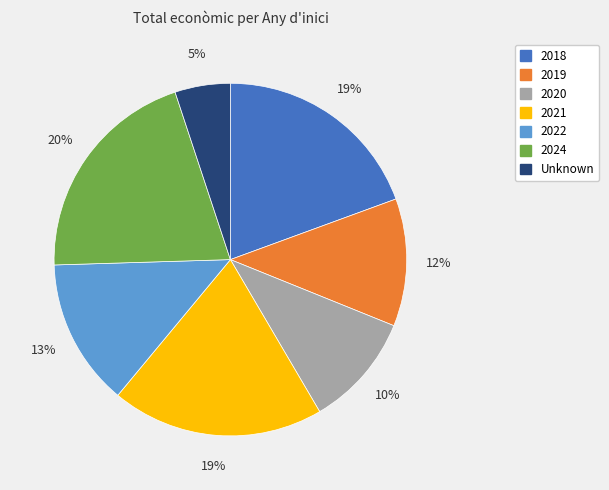

How many segments does this pie chart have?

7